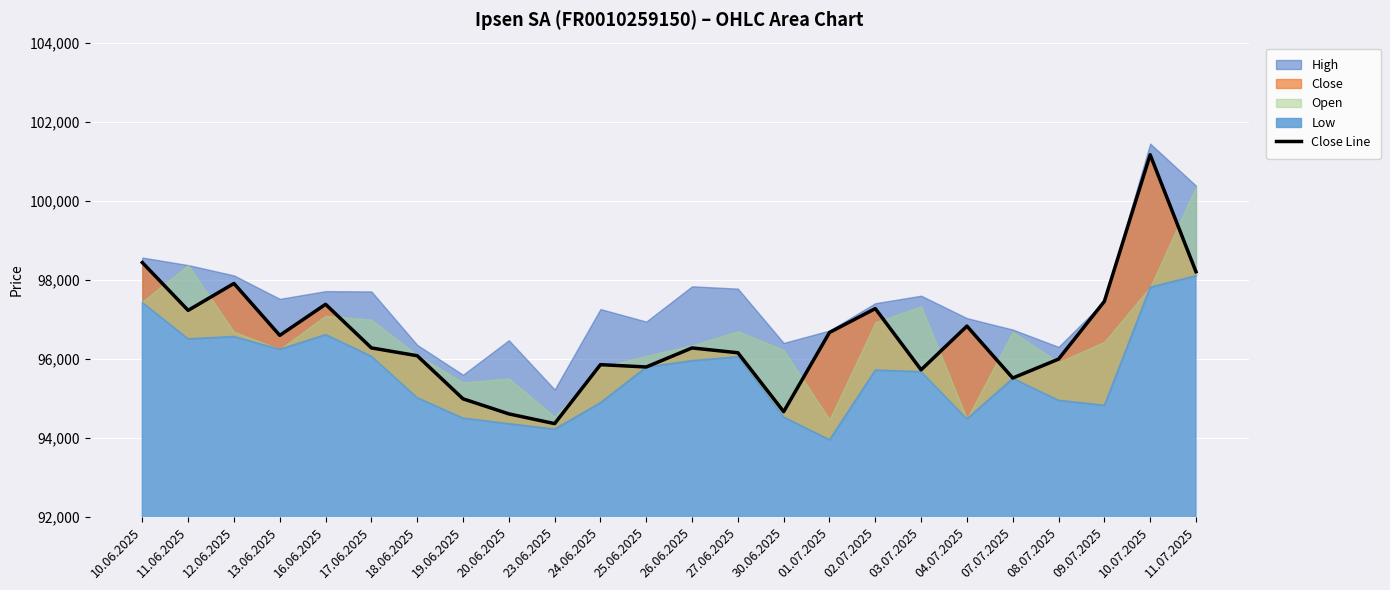

The value at 16.06.2025 is 97377. True or false?

True